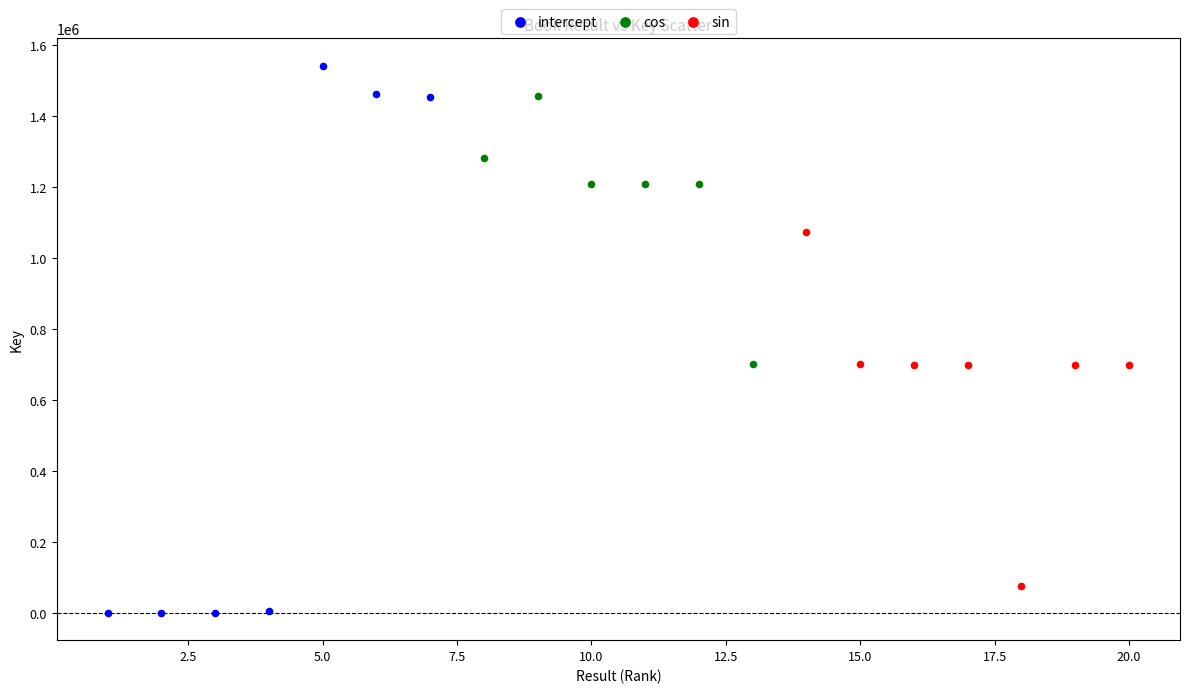

Which series reaches the minimum Y coordinate?

intercept